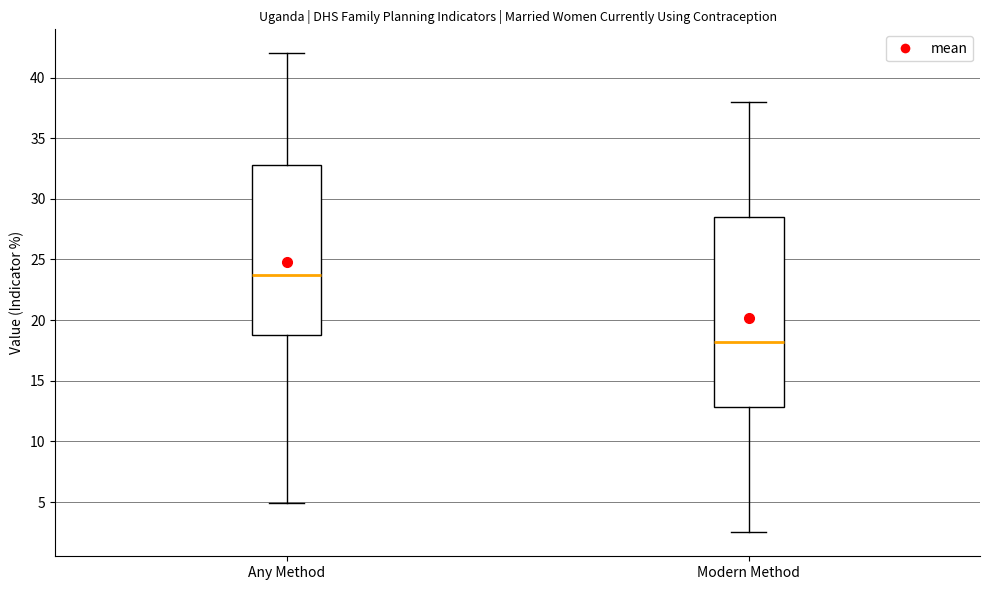

Reading left to right, read every box against the y-axis: the position of its median line, the range the box covers, and the ends of its whiskers. The values are not printed on the chart, so give them approximately, as read against the axis.

Any Method: median 23.5, box 19.0 to 33.0, whiskers 5.0 to 42.0
Modern Method: median 18.0, box 13.0 to 28.5, whiskers 2.5 to 38.0